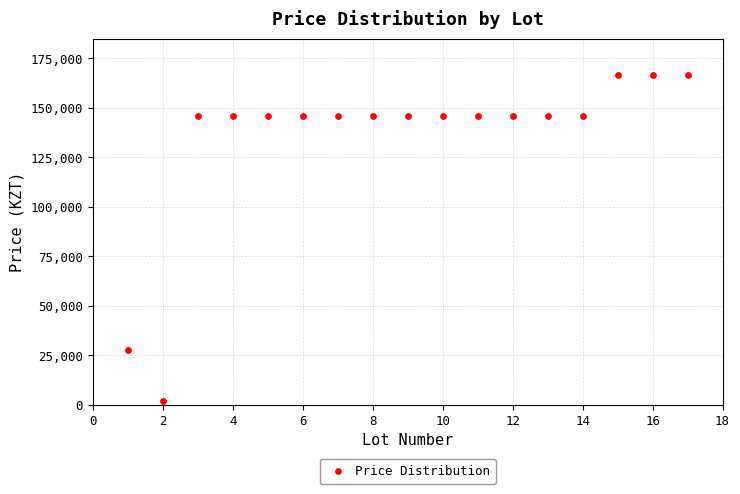

What Y value in the scatter plot is closest to 84050?

27495